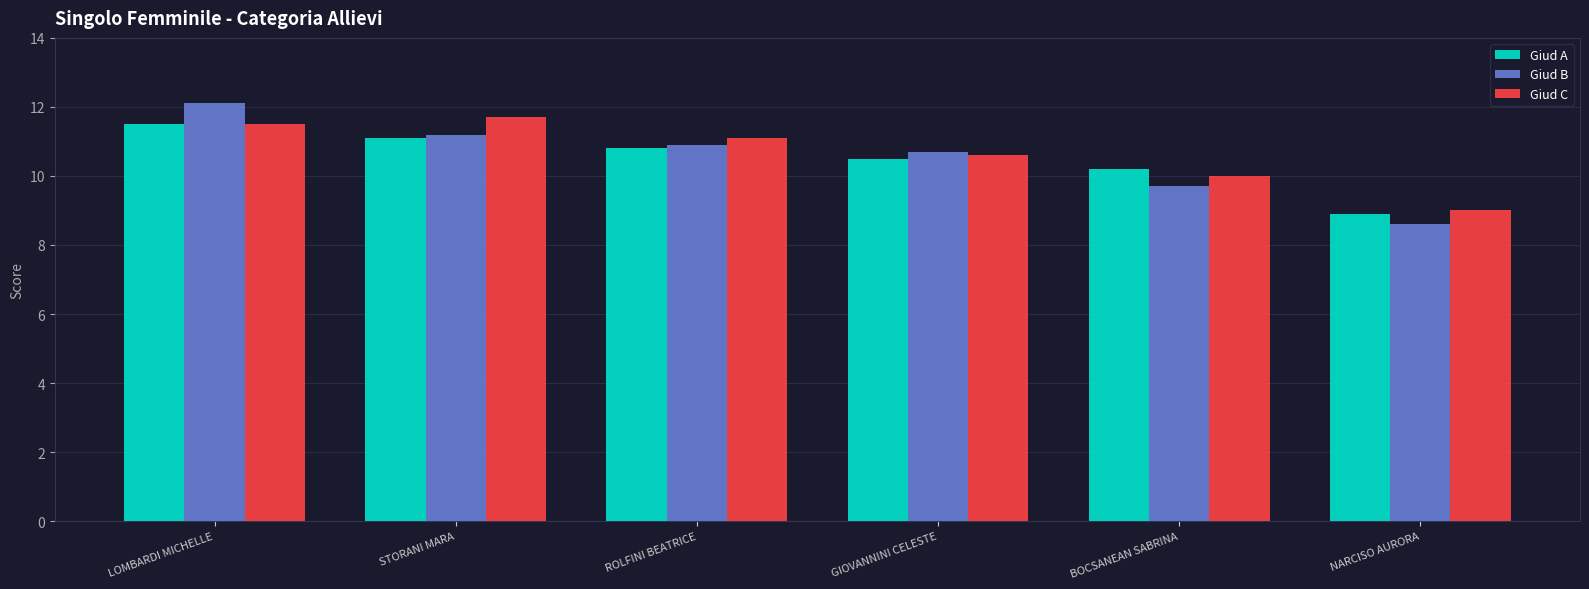

True or false: Giud A has a value of 8.9 at NARCISO AURORA.

True